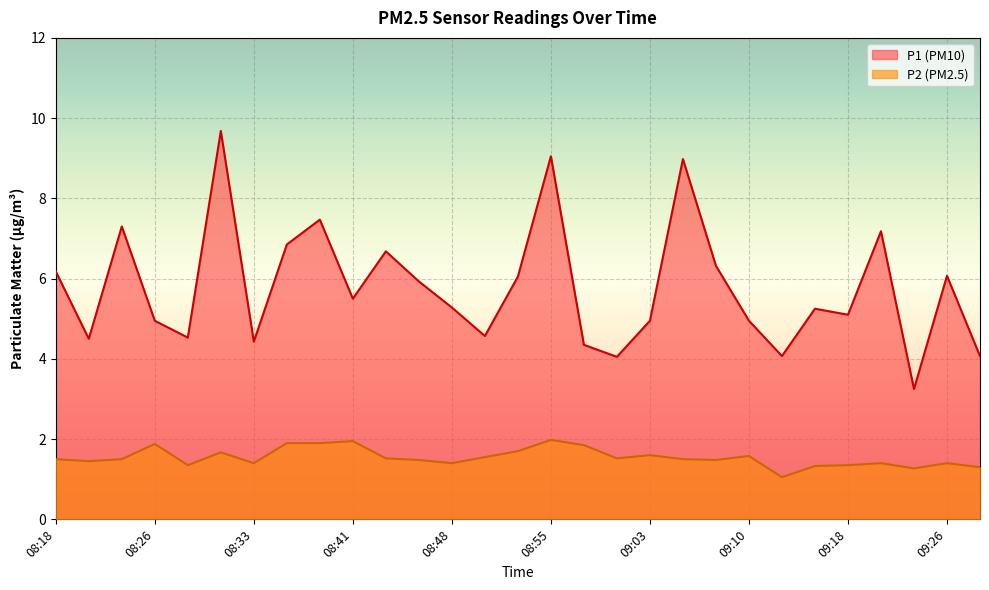

Does the chart display data point markers on the line(s)?

No